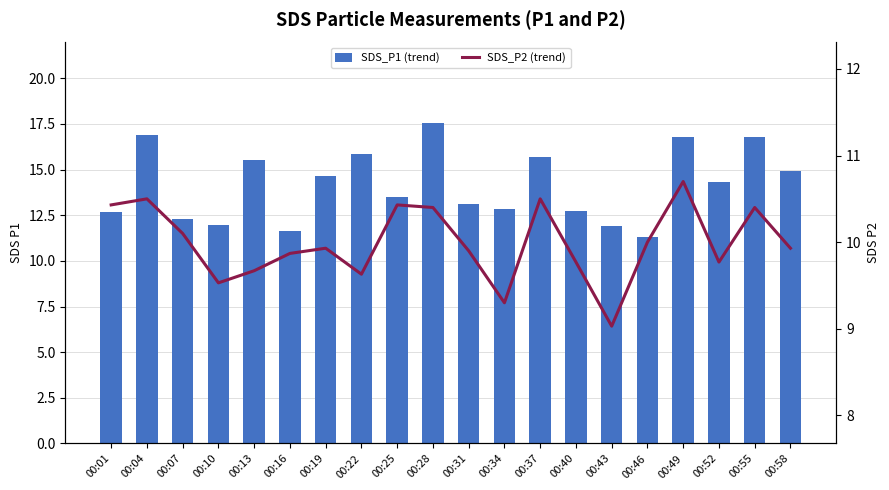

List the labels in order of SDS_P1 (trend) value, smallest first.

00:46, 00:16, 00:43, 00:10, 00:07, 00:01, 00:40, 00:34, 00:31, 00:25, 00:52, 00:19, 00:58, 00:13, 00:37, 00:22, 00:49, 00:55, 00:04, 00:28